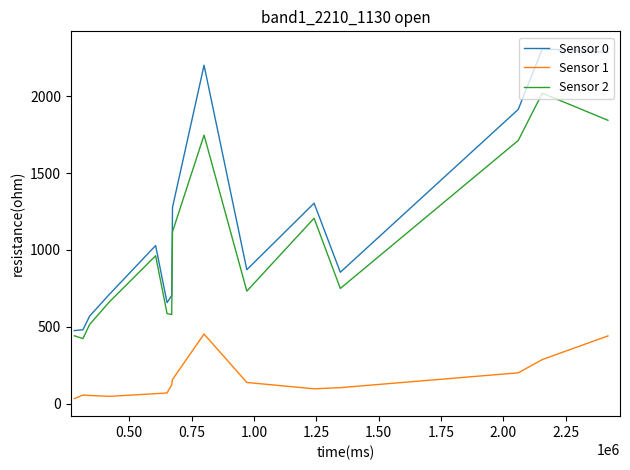

True or false: Sensor 2 and Sensor 1 cross at least once.

False